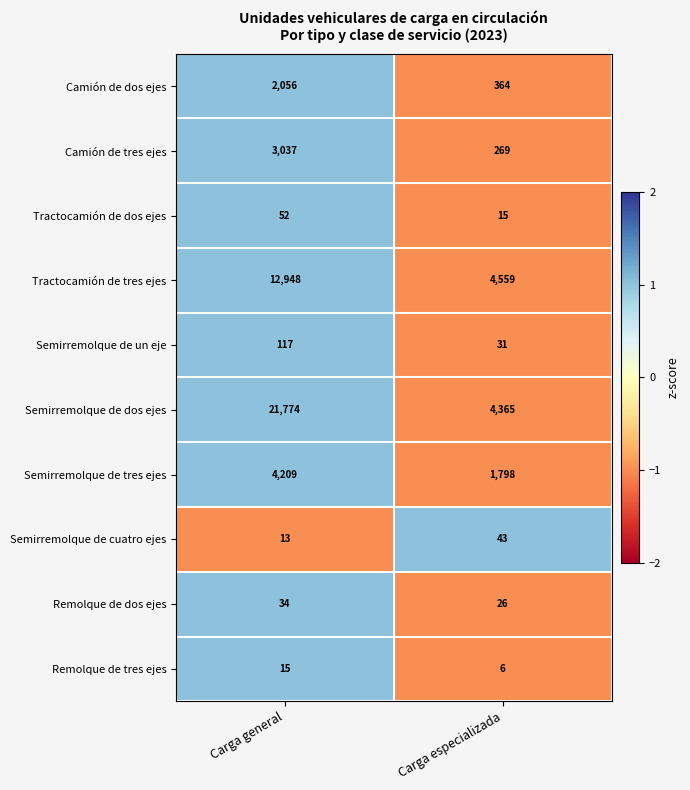

Which category has the lowest value in the Camión de dos ejes series?

Carga especializada